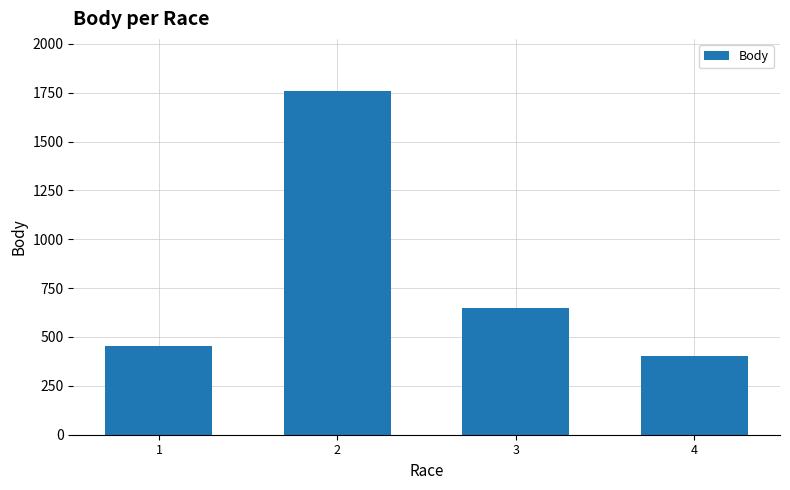

True or false: the data shows 402 at 4.

True